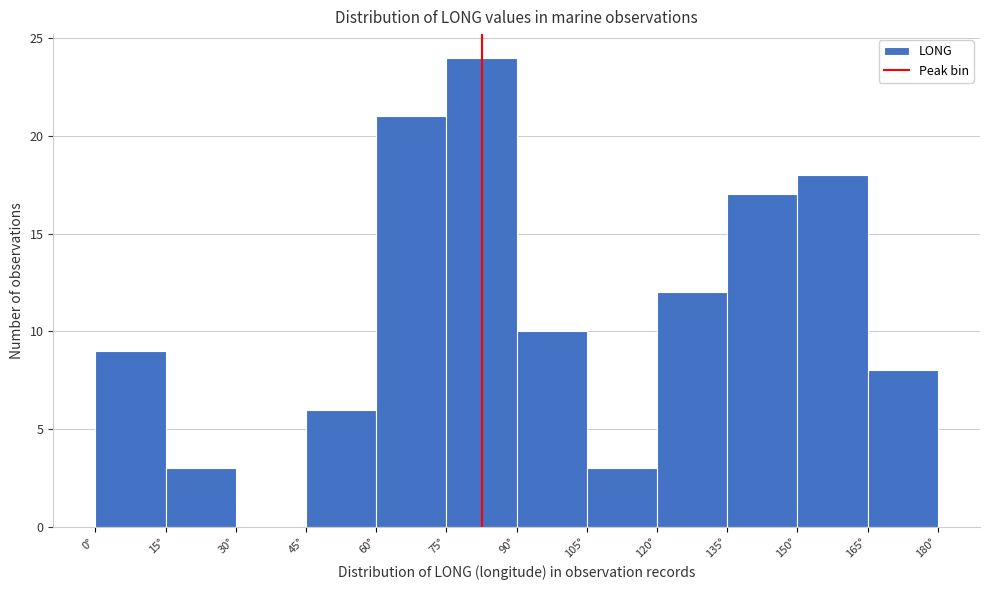

Which range on the x-axis has the tallest bar?

75 to 90